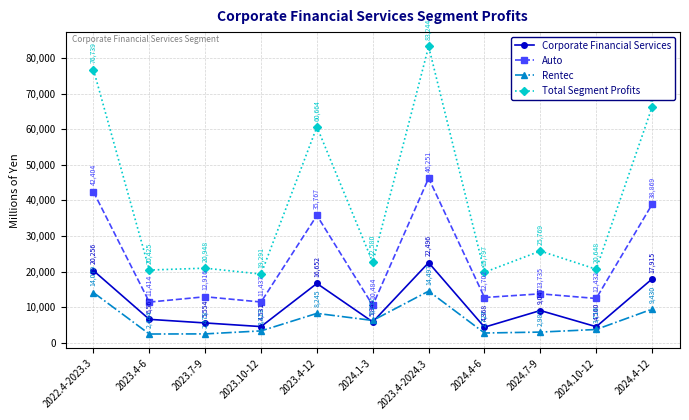

True or false: Auto and Rentec cross at least once.

False